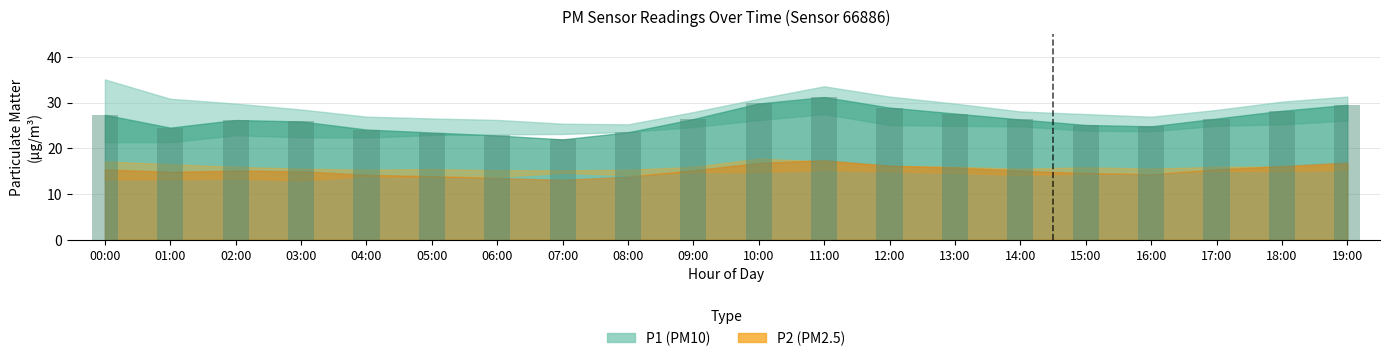

What is the sum of all values?

524.0